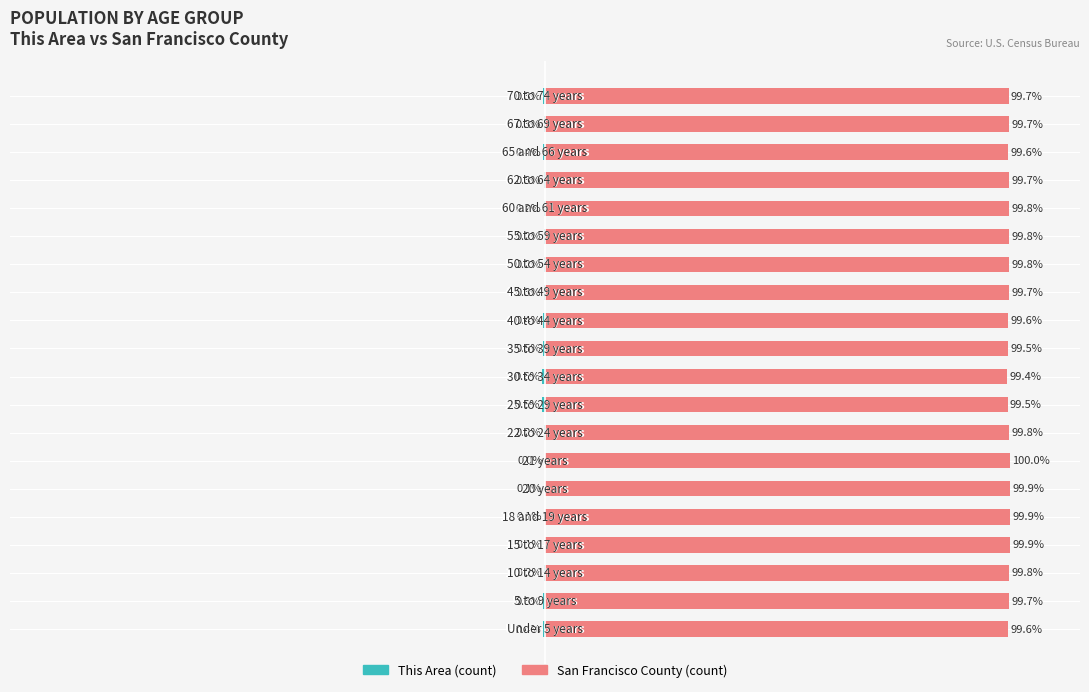

What is the sum of all Without Coverage values?

1994.3